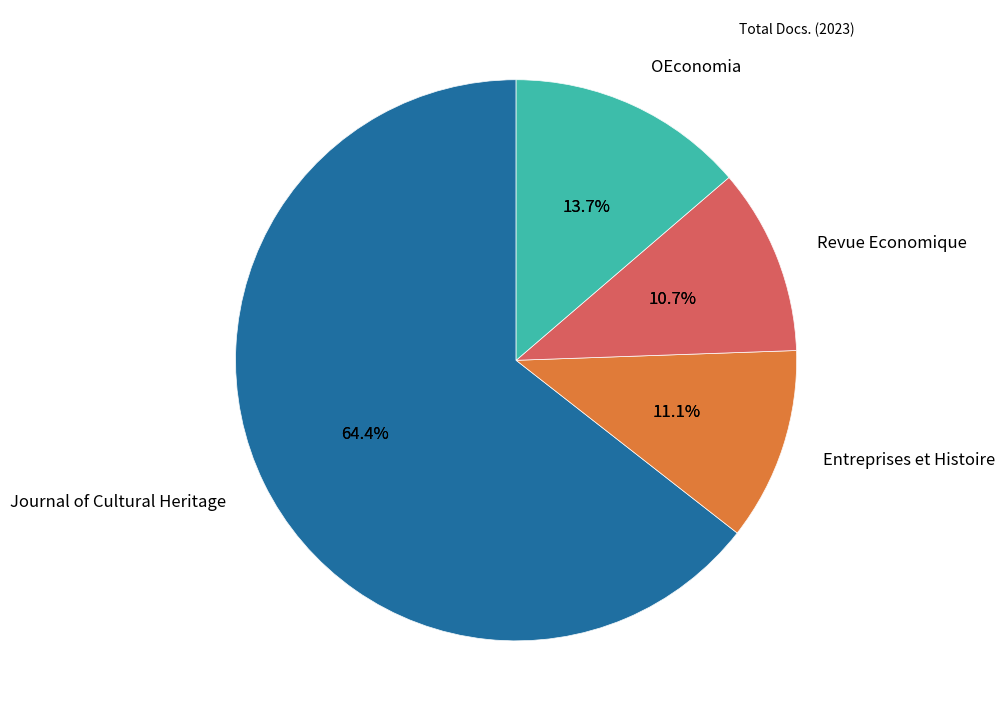

Which category accounts for the majority?

Journal of Cultural Heritage